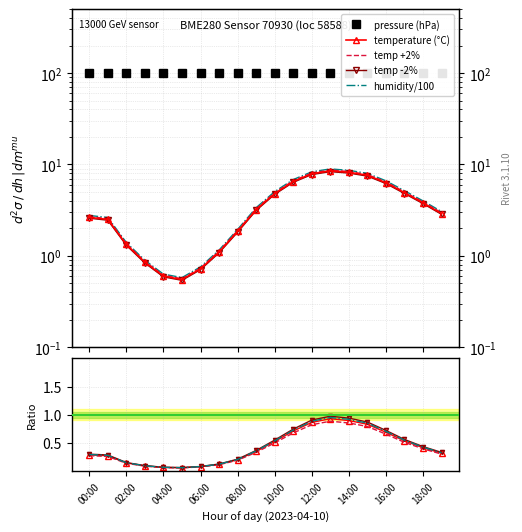

What is the difference between the second highest and second lowest values in the pressure series?

0.1